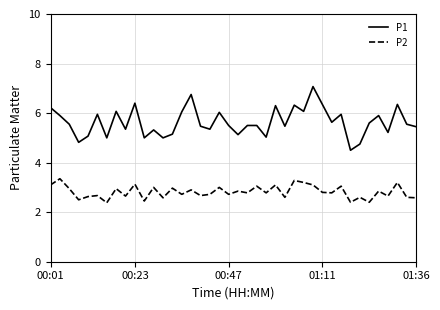

Which series has the widest spread of values?

P1